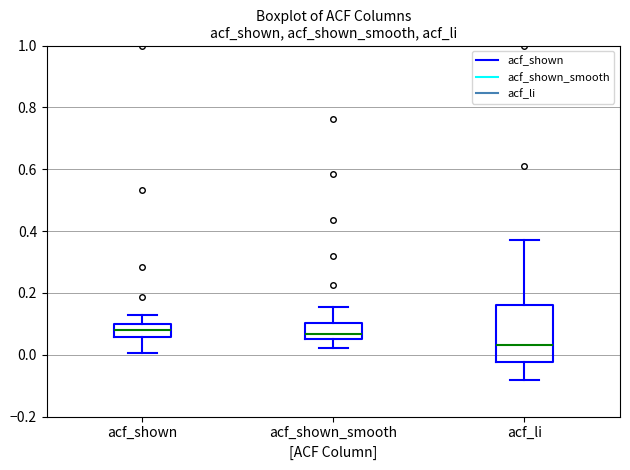

Where does the median line of the box for acf_shown sit on the y-axis? The values are not printed on the chart, so give them approximately, as read against the axis.

0.08